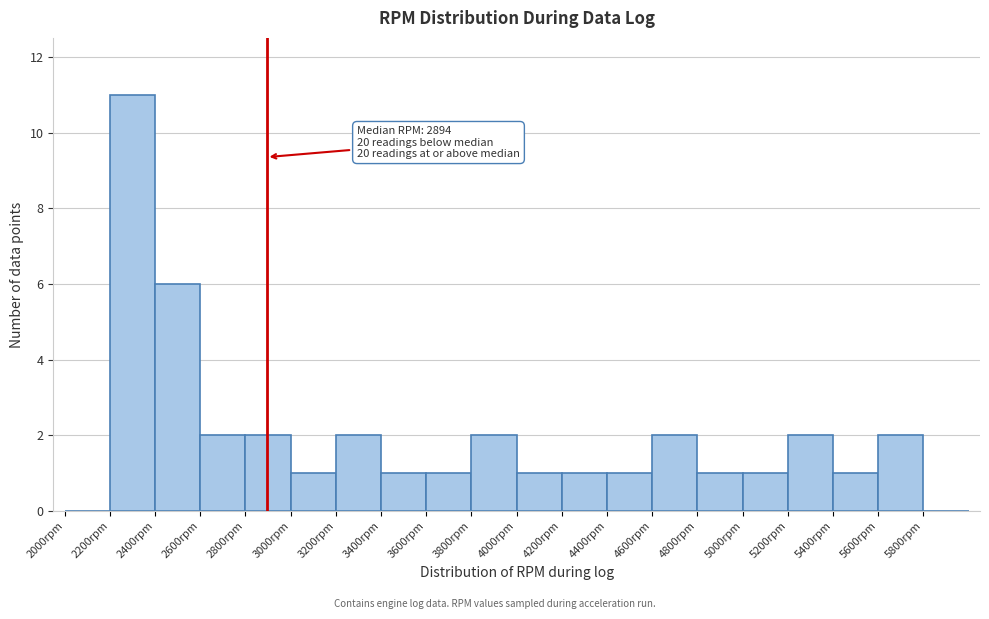

Over which range of the x-axis is the bar tallest?

2200 to 2400